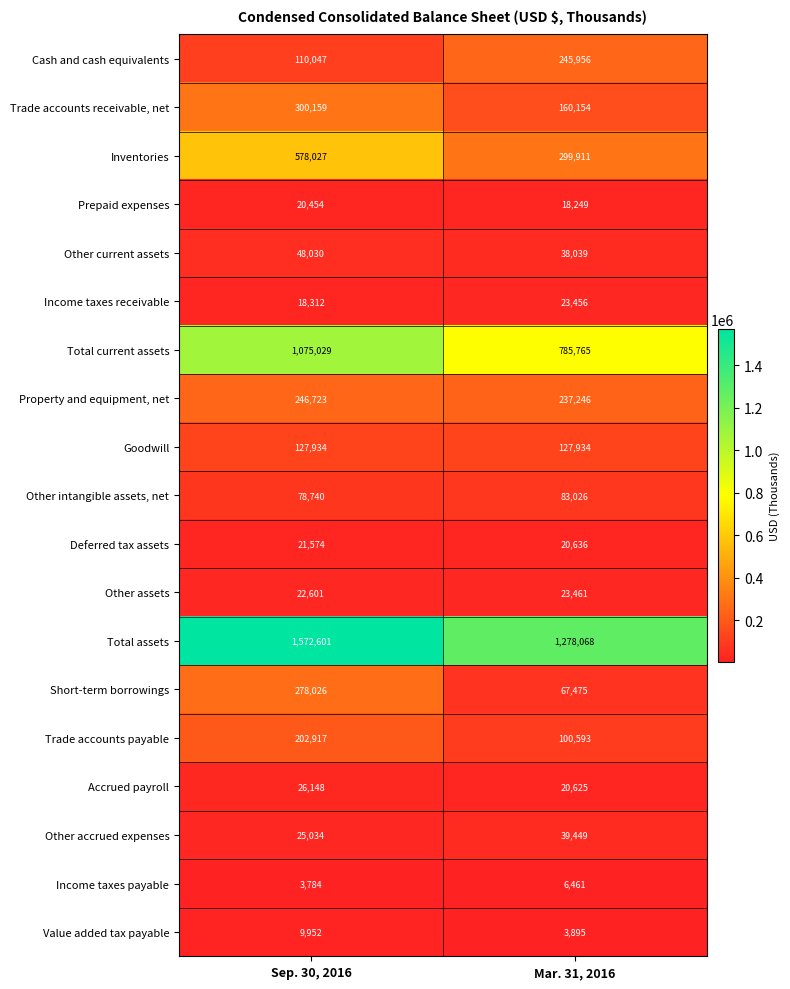

At which category is the sum across all series the highest?

Sep. 30, 2016